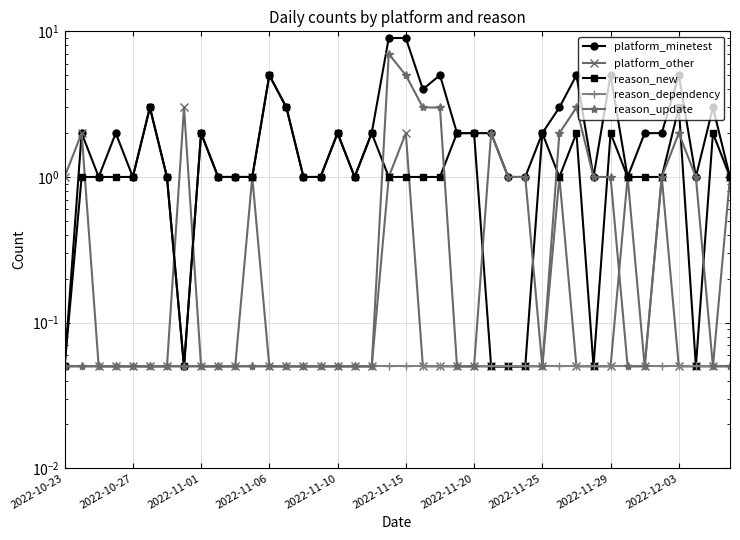

True or false: platform_other has a value of 0.0 at 2022-11-06.

False